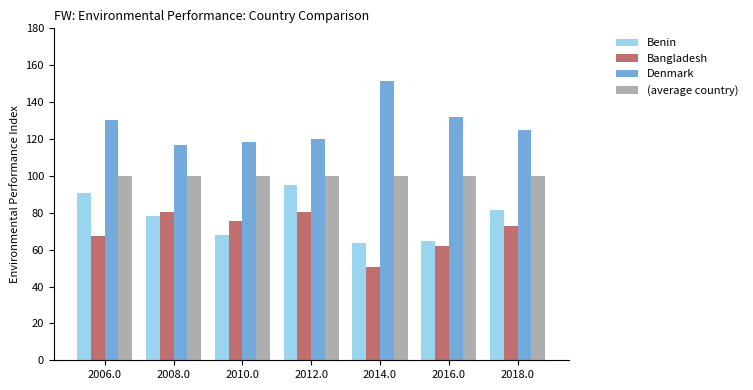

What is the sum of the Bangladesh values at 2008.0 and 2018.0?

153.6